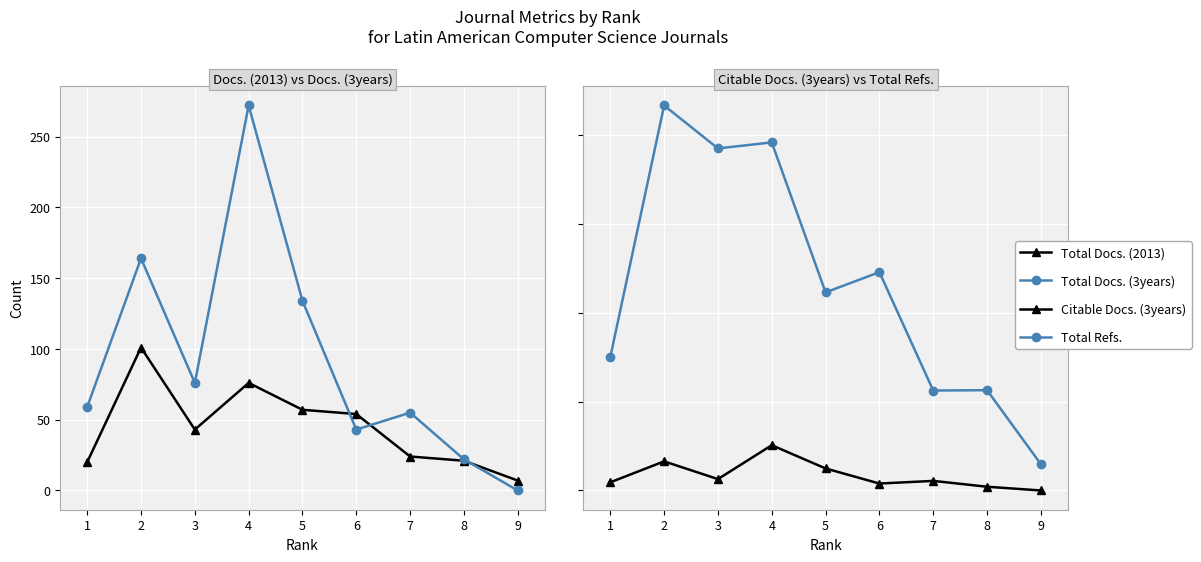

Reading left to right, extract all data points from this chart.

Total Docs. (2013): 1=20	2=101	3=43	4=76	5=57	6=54	7=24	8=21	9=7
Total Docs. (3years): 1=59	2=164	3=76	4=272	5=134	6=43	7=55	8=22	9=0
Citable Docs. (3years): 1=46	2=164	3=64	4=255	5=124	6=39	7=54	8=21	9=0
Total Refs.: 1=752	2=2169	3=1927	4=1961	5=1116	6=1230	7=563	8=565	9=148